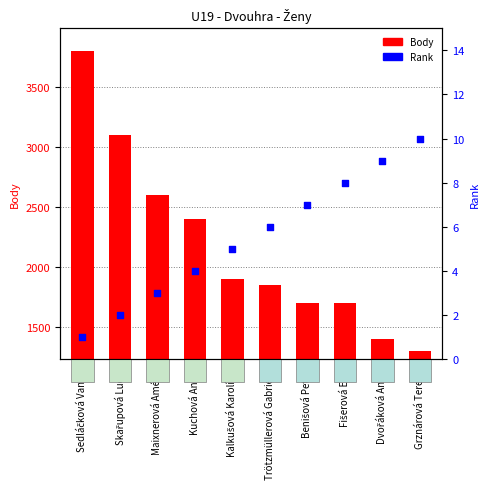

Which series has the largest Y range (max minus min)?

Body